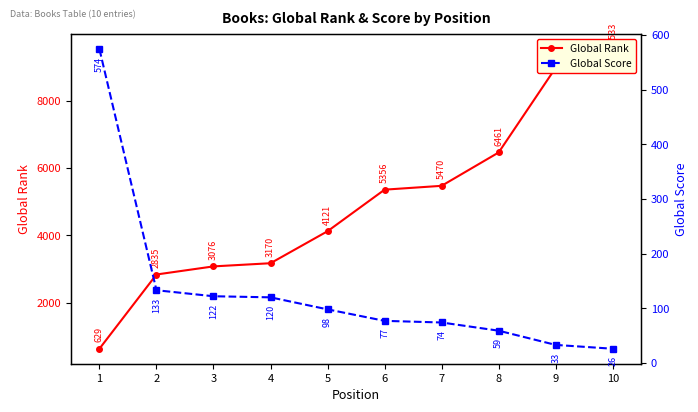

The Global Rank series shows 862 at 1. True or false?

False